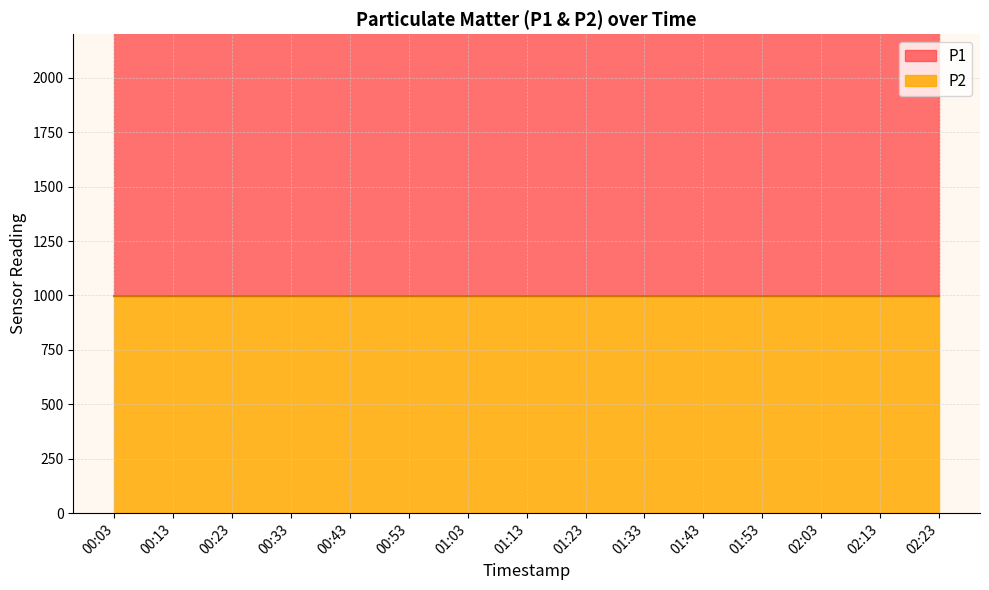

Which series has the largest total across all categories?

P1